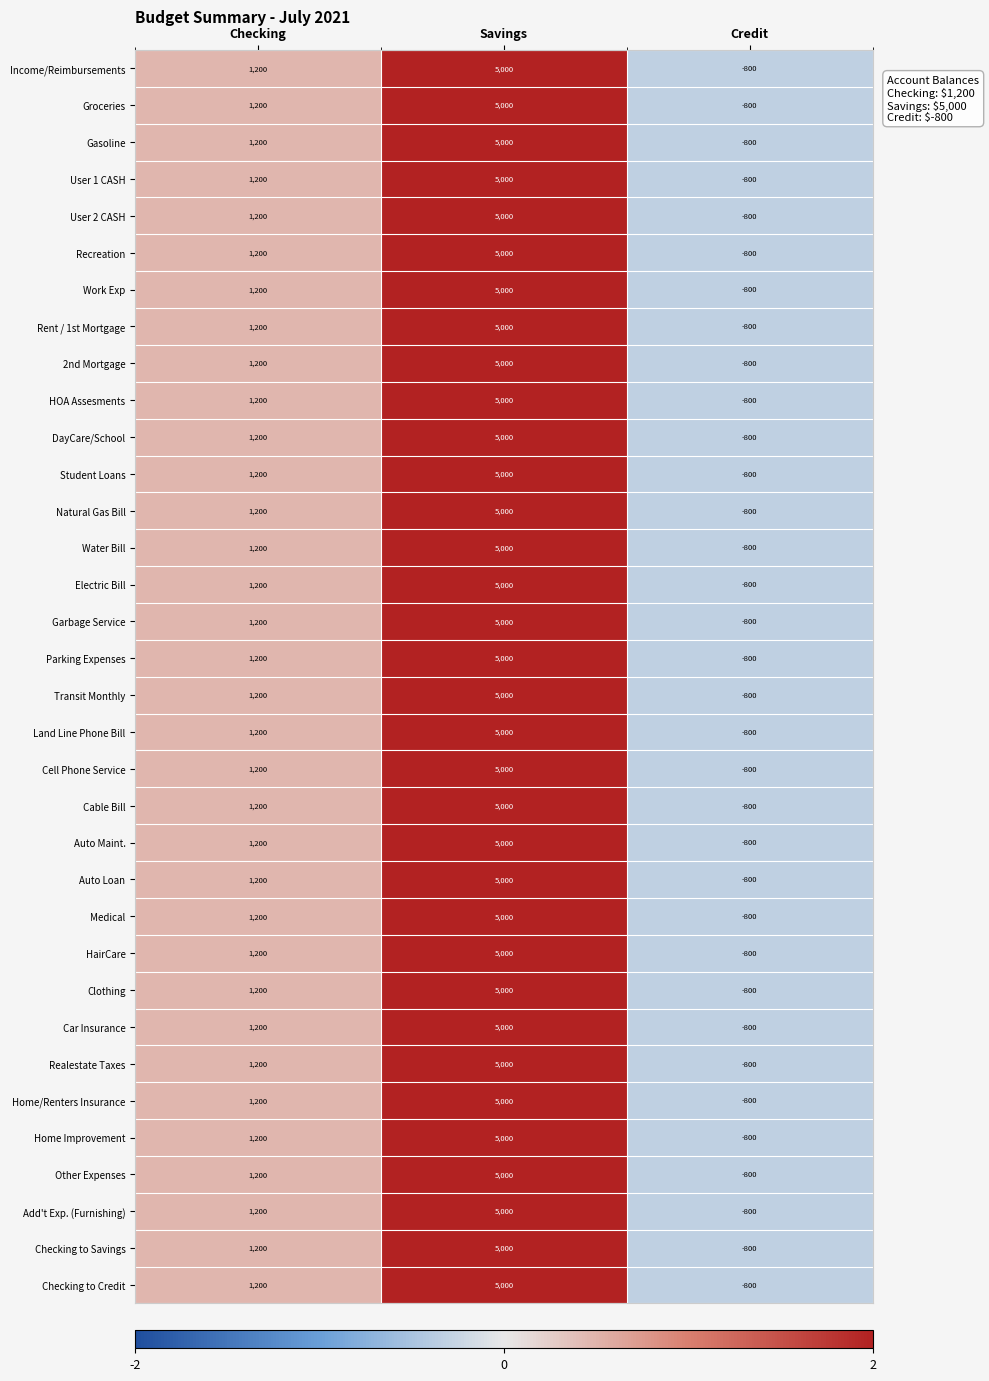

What is the total value across all series at Credit?

-27200